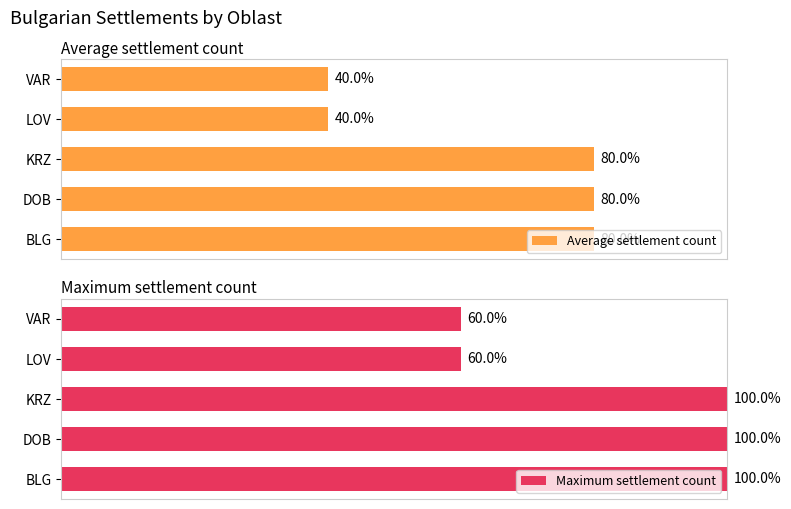

What is the approximate value of Average settlement count at LOV, to the nearest 5?

40